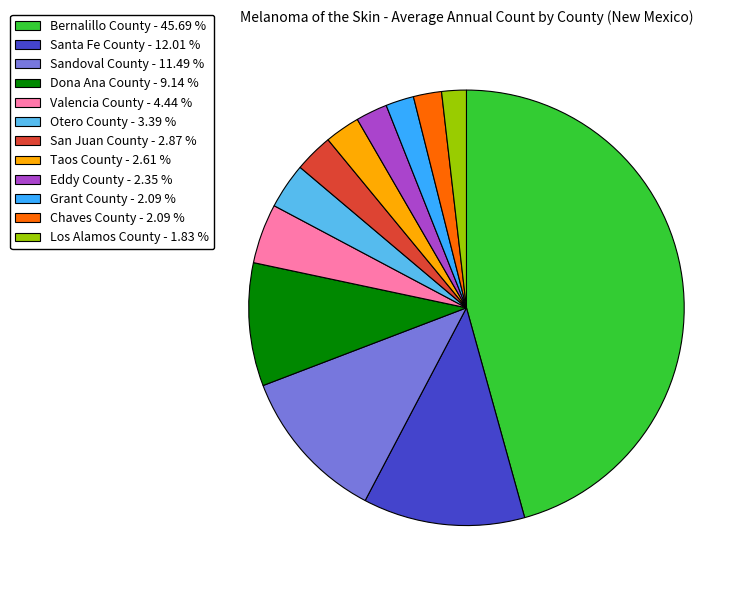

Do Grant County - 2.09 % and Santa Fe County - 12.01 % together represent more than half of the pie?

No